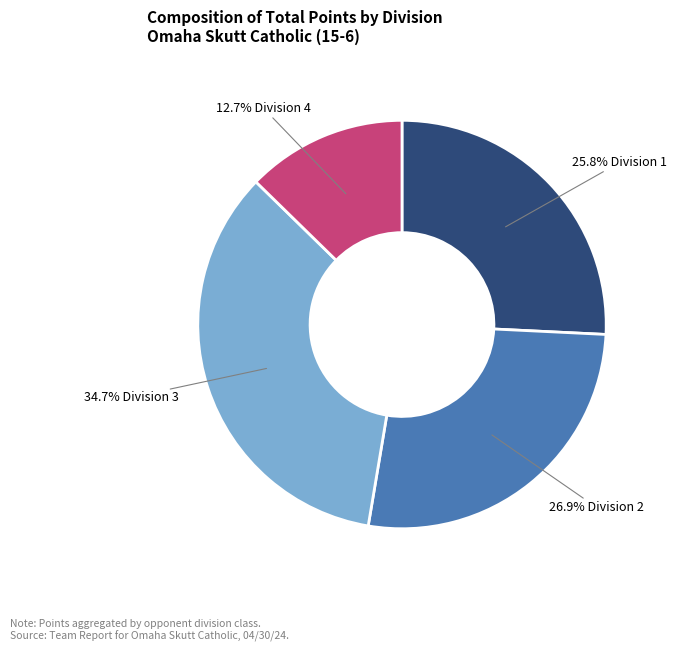

Is there a majority slice in this chart?

No